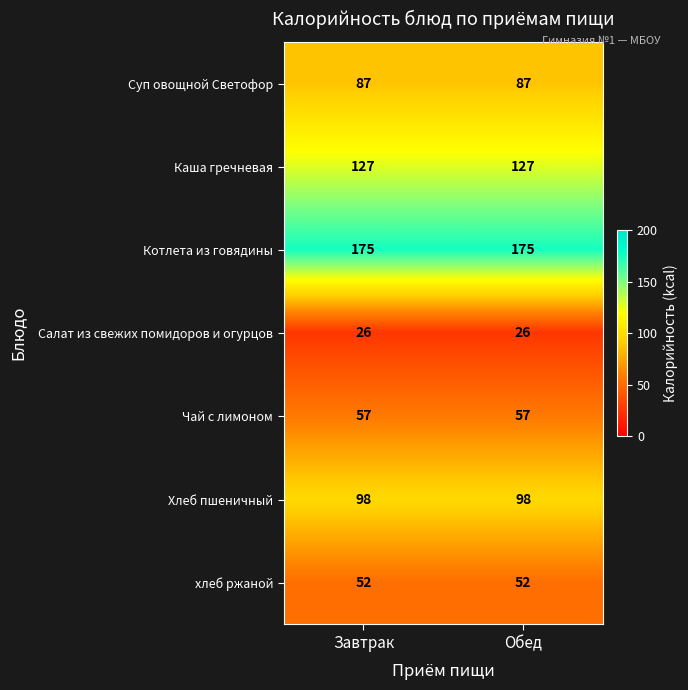

What is the maximum value shown in the chart?

175